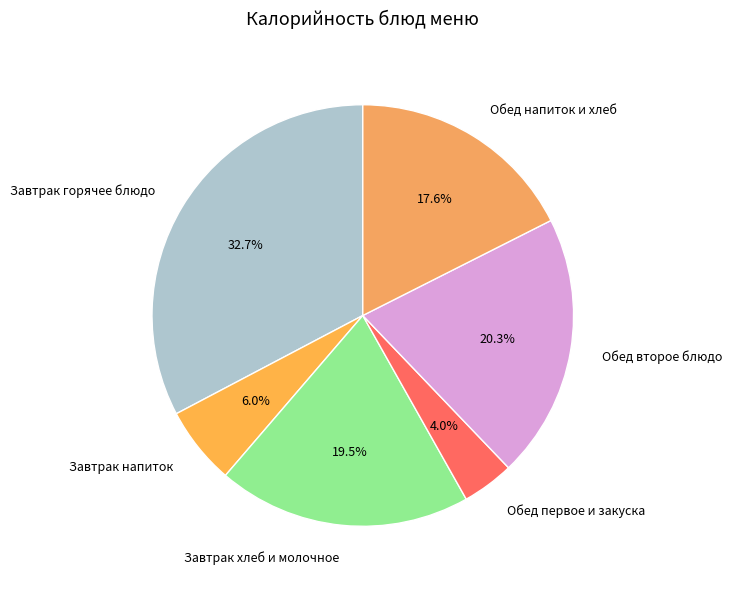

Which slice is the largest?

Завтрак горячее блюдо